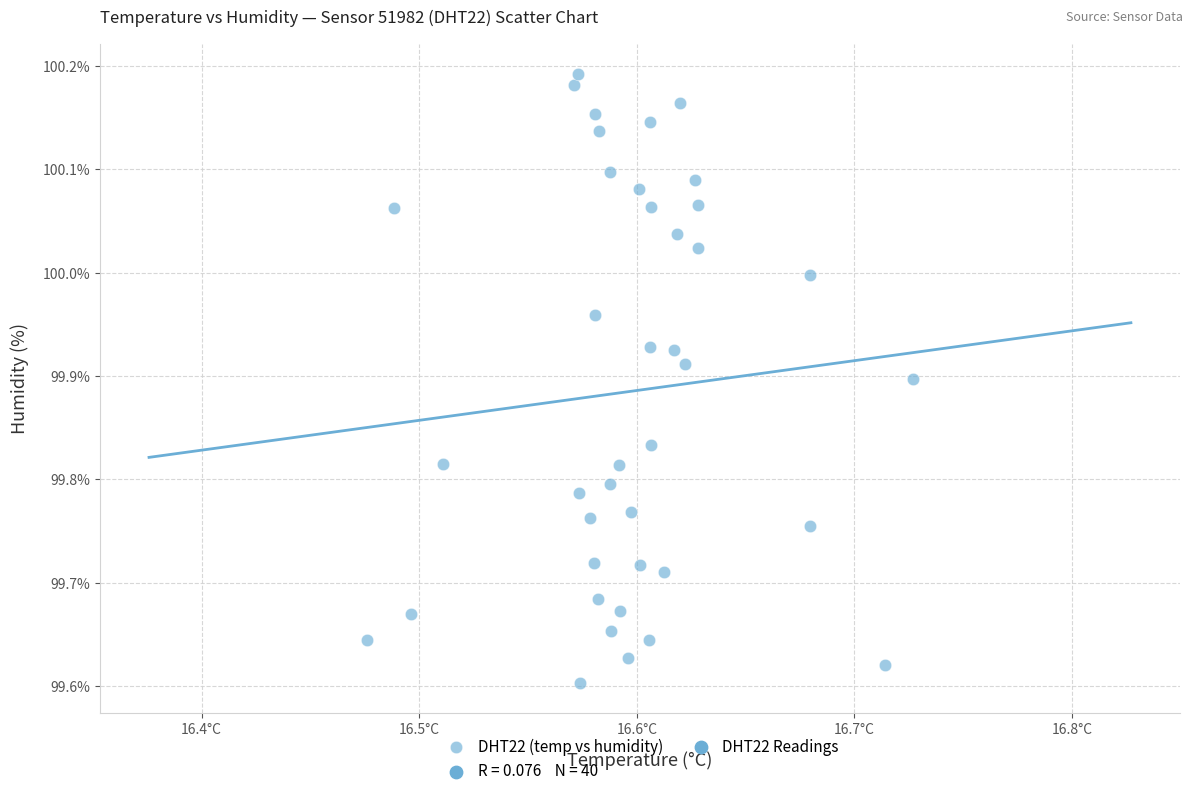

What is the range of Y values (max minus min)?

0.6